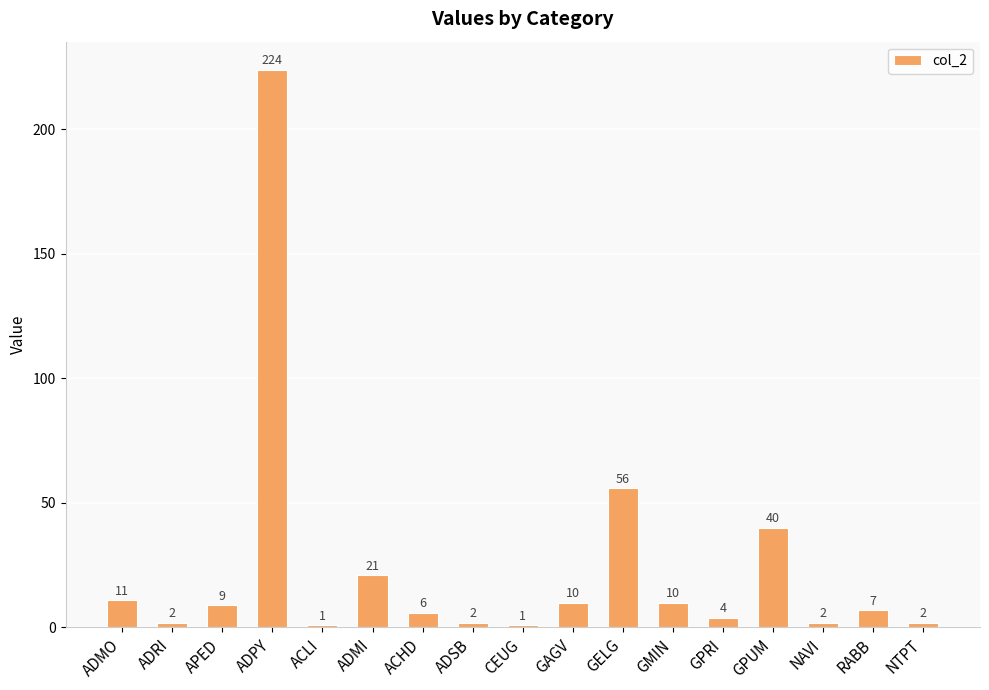

What is the approximate value at RABB, to the nearest 10?

10